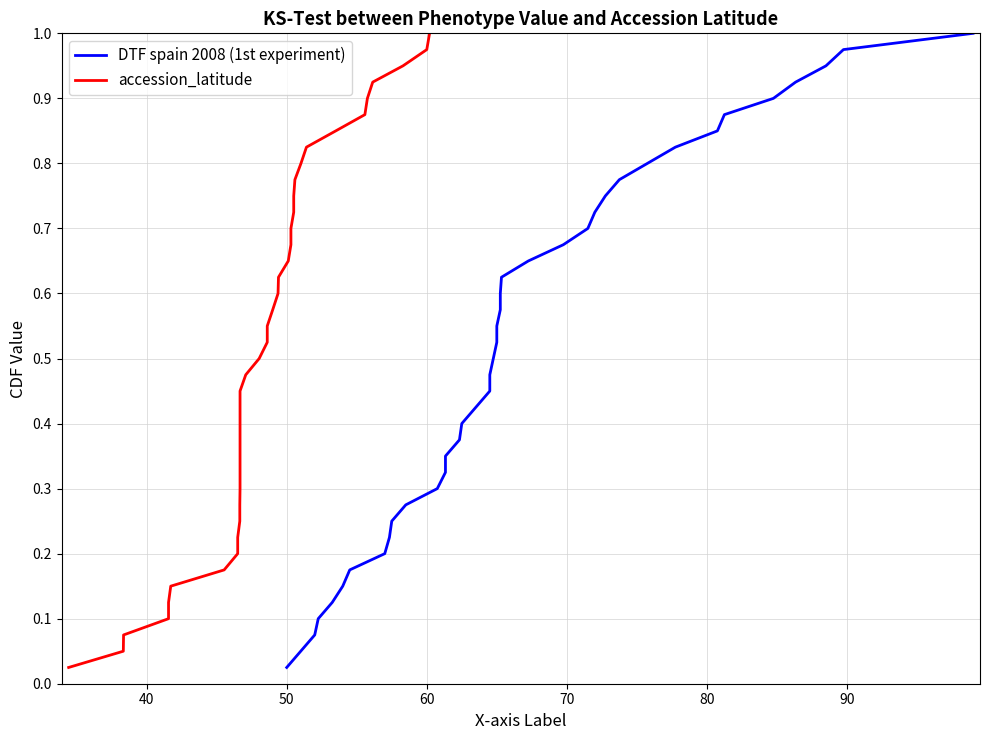

How many distinct data groups are displayed?

2